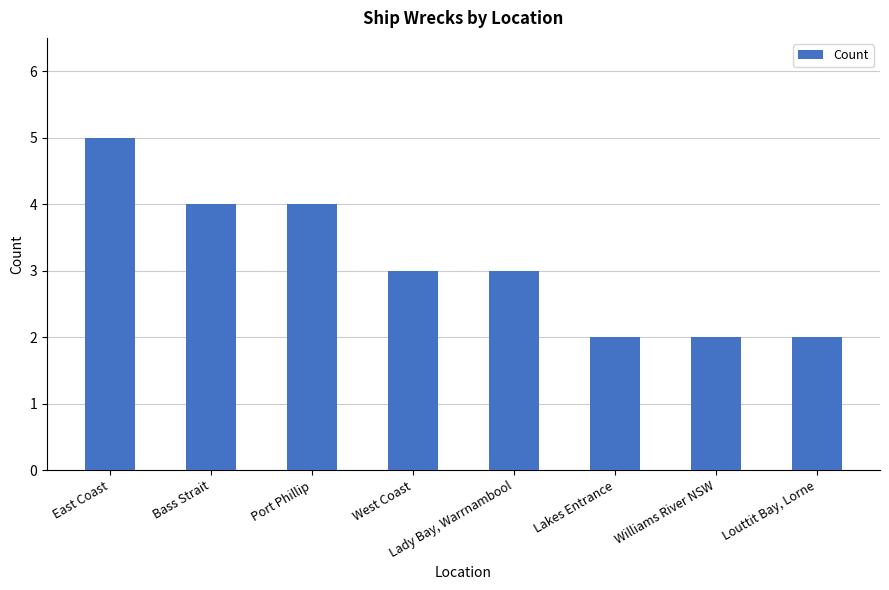

What is the minimum value shown in the chart?

2